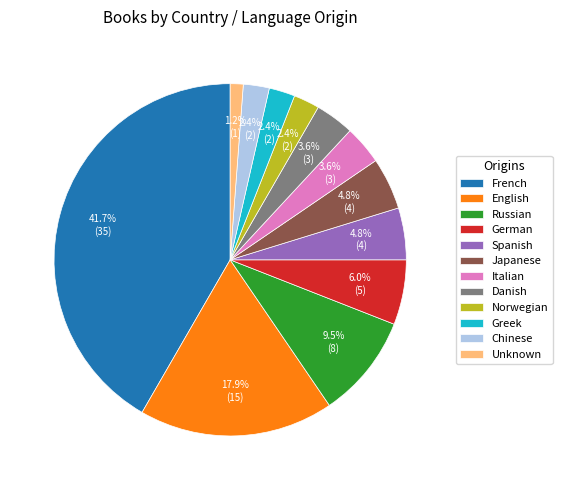

To the nearest percent, what is the average slice percentage?

8%